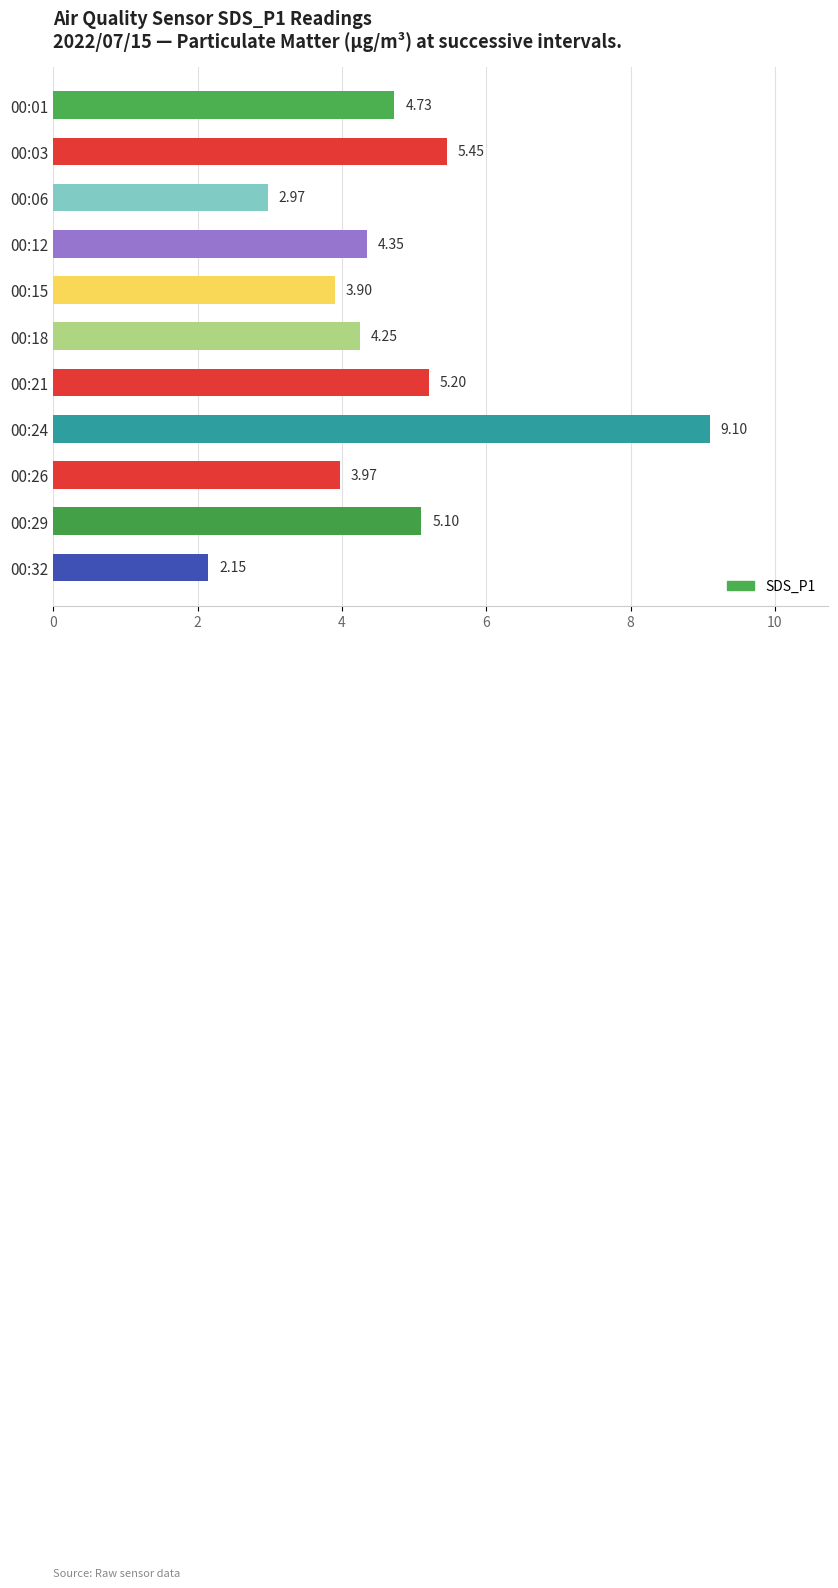

List the labels in order of value, smallest first.

00:32, 00:06, 00:15, 00:26, 00:18, 00:12, 00:01, 00:29, 00:21, 00:03, 00:24